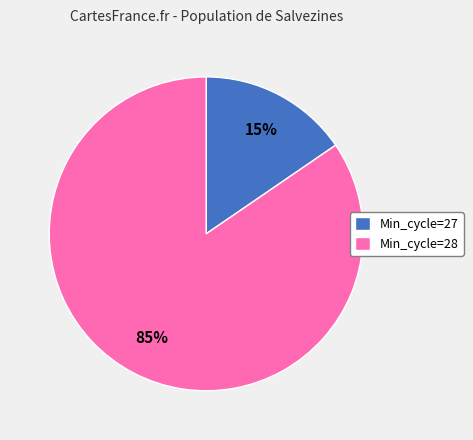

How many slices are in this pie chart?

2